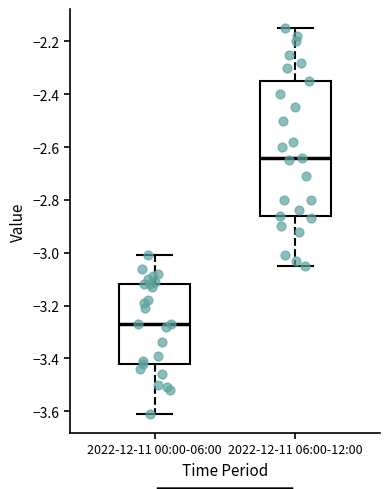

Which box's median line is the highest?

2022-12-11 06:00-12:00